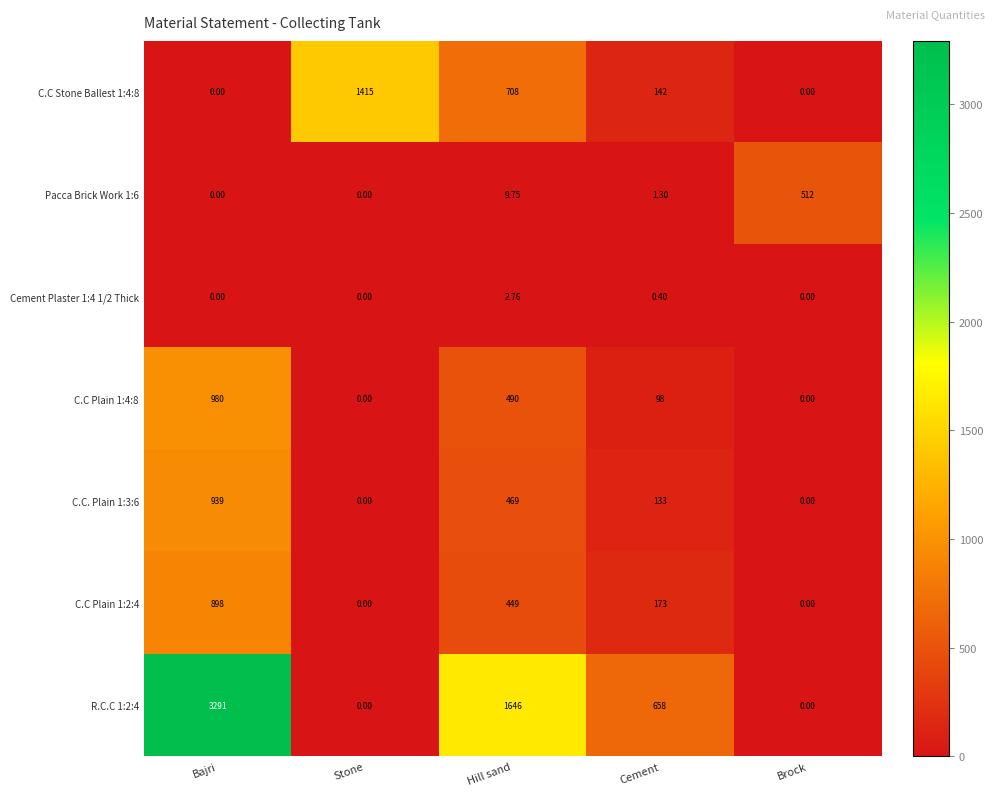

At how many categories does at least one series exceed 2313?

1